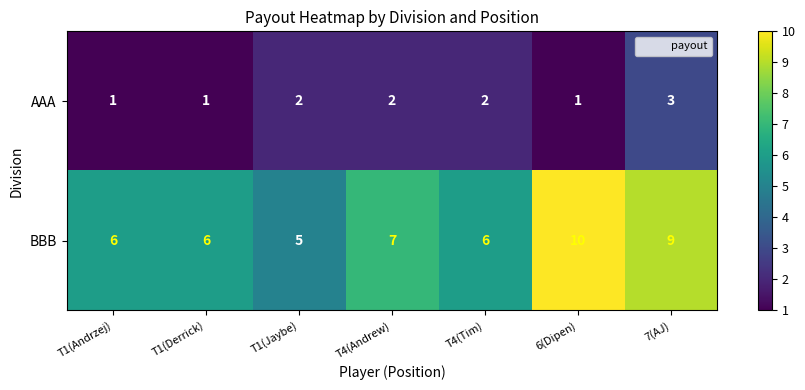

At which category does the chart reach its peak across all series?

6(Dipen)